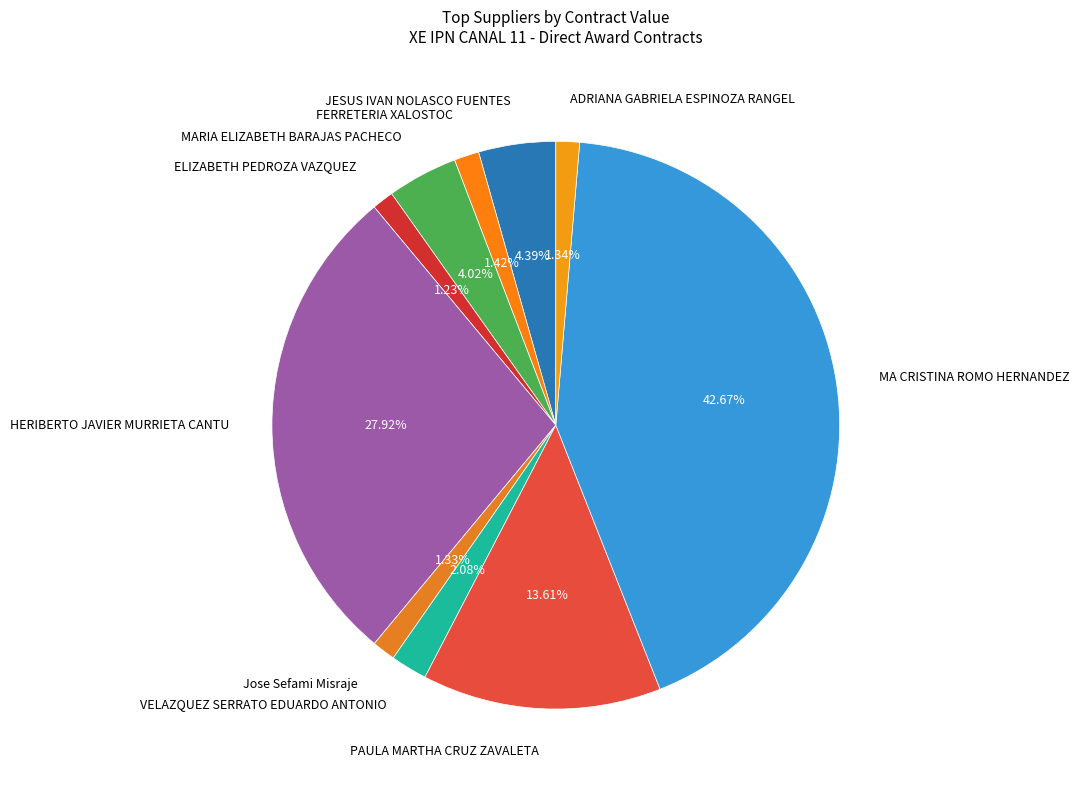

How many slices are in this pie chart?

10